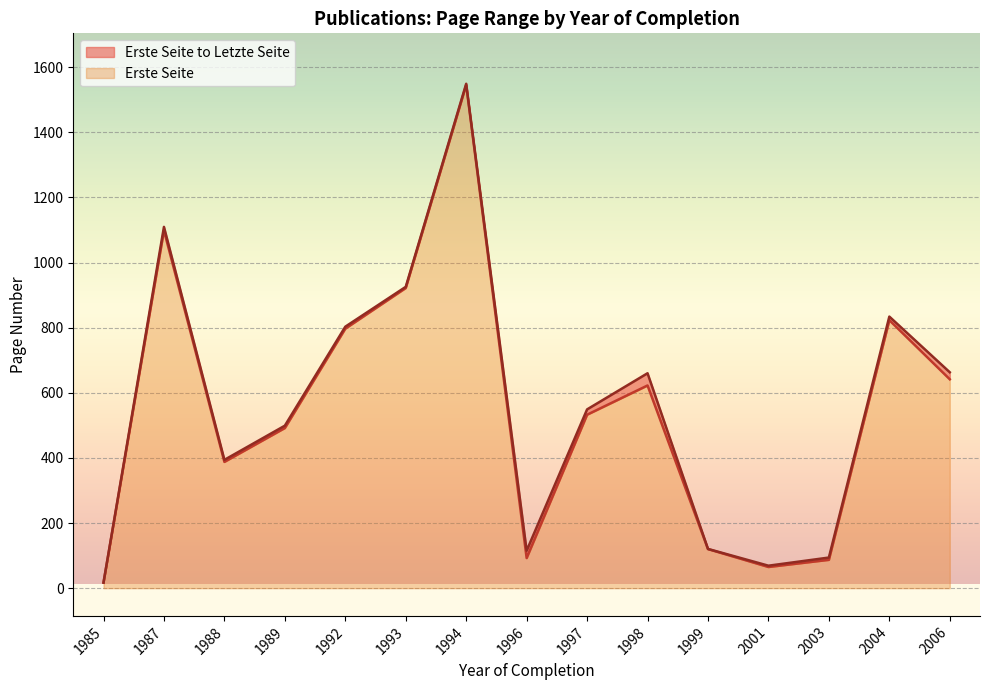

At which category is the sum across all series the highest?

1994